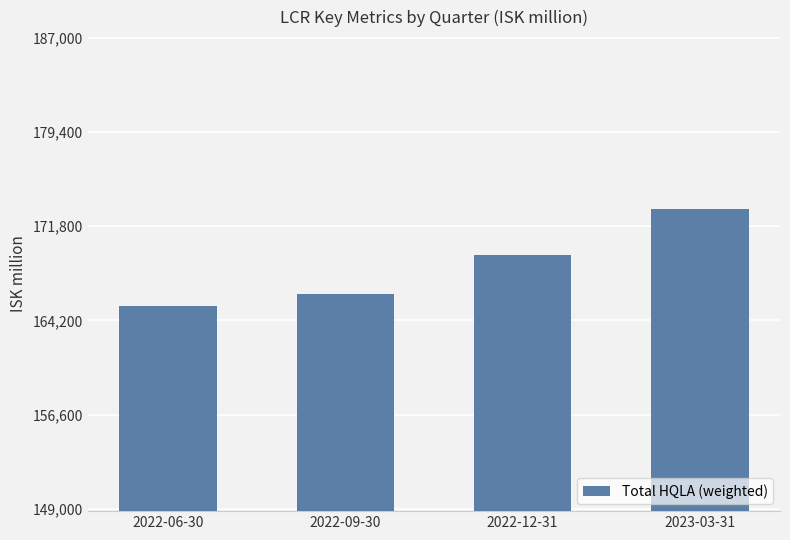

Between 2022-06-30 and 2022-09-30, which is larger?

2022-09-30